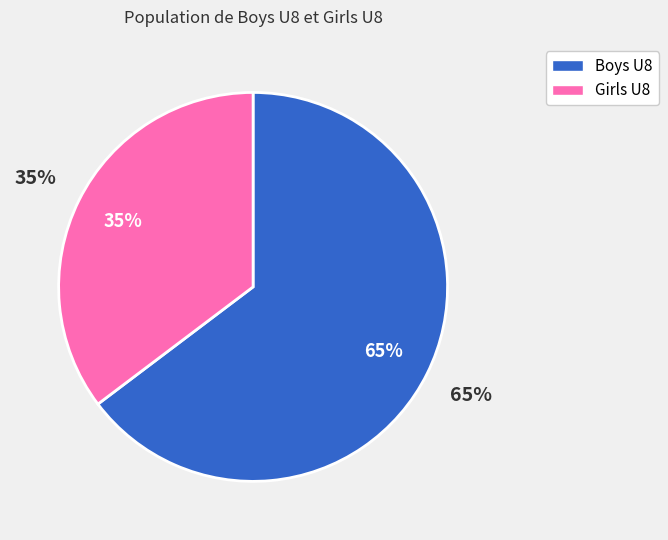

To the nearest percent, what percentage of the pie is Girls U8?

35%